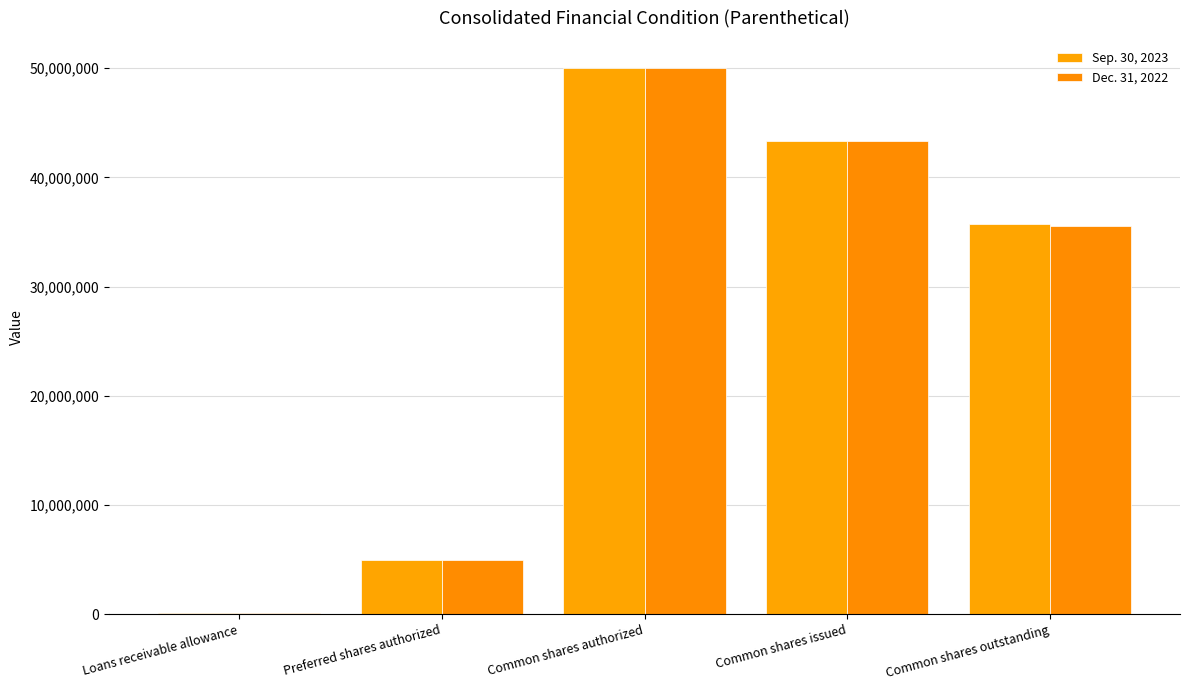

Count the number of data series in this chart.

2